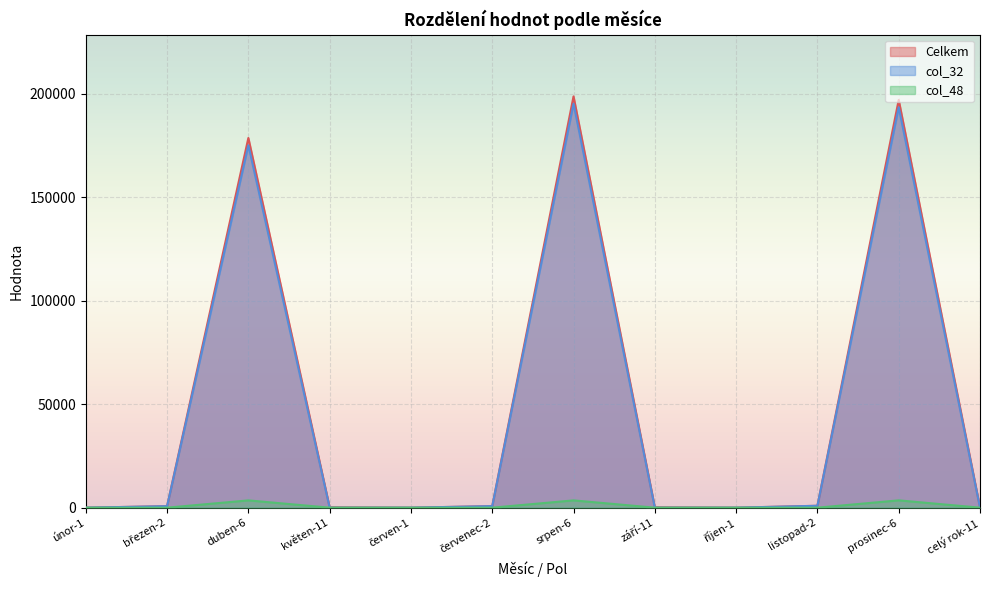

Where is the first local maximum for col_48?

duben-6